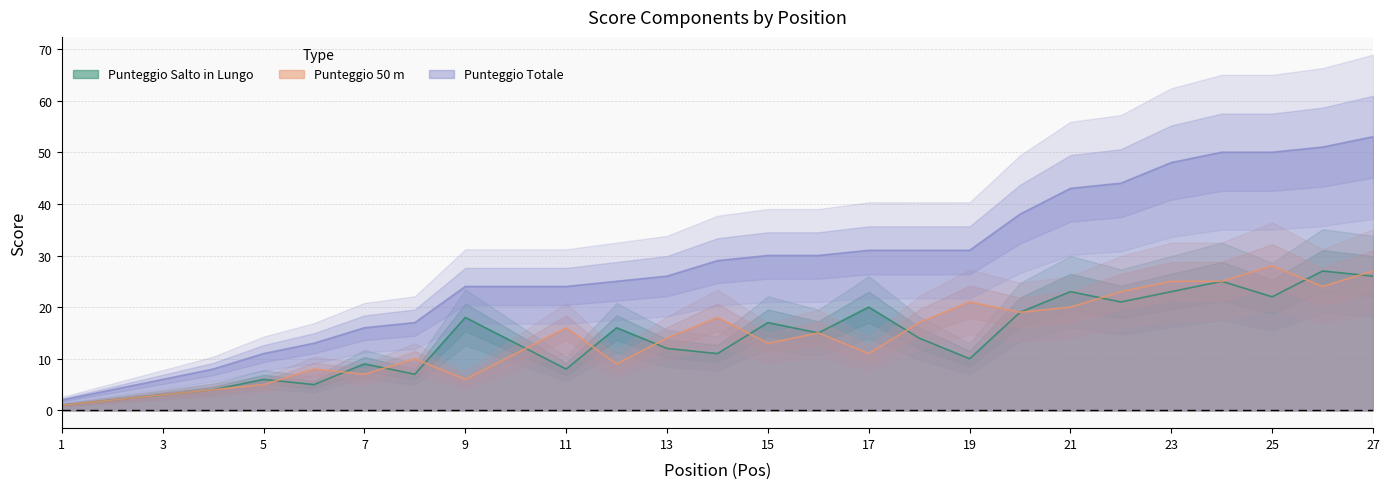

Where is Punteggio 50 m nearest to the value 14?

13